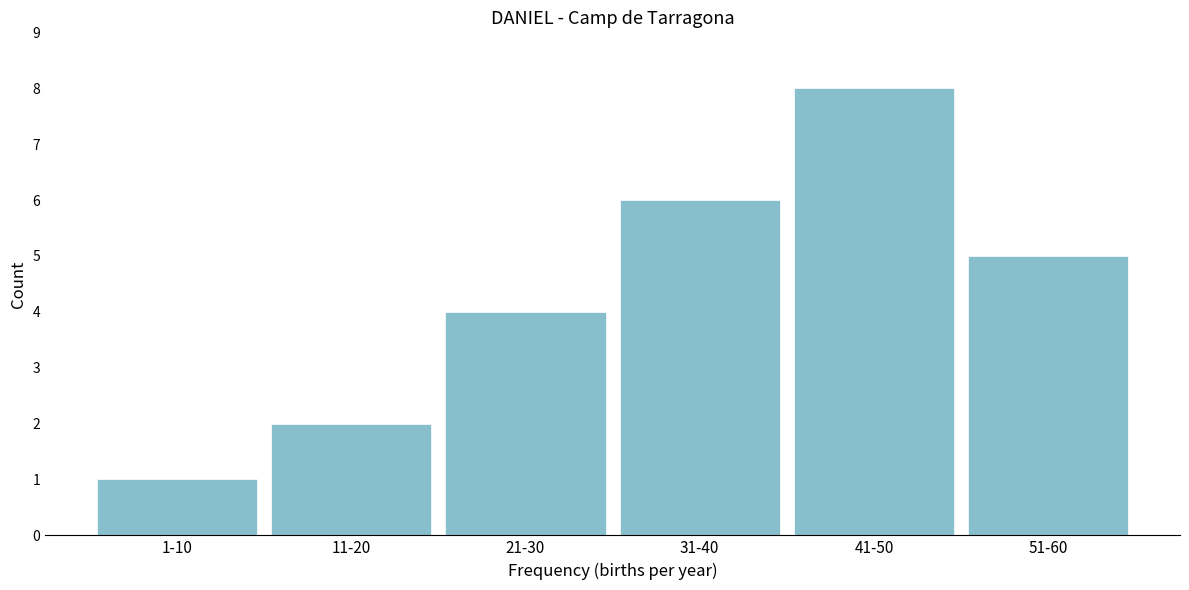

Reading right to left, transcribe all the data shown in this chart.

5	8	6	4	2	1